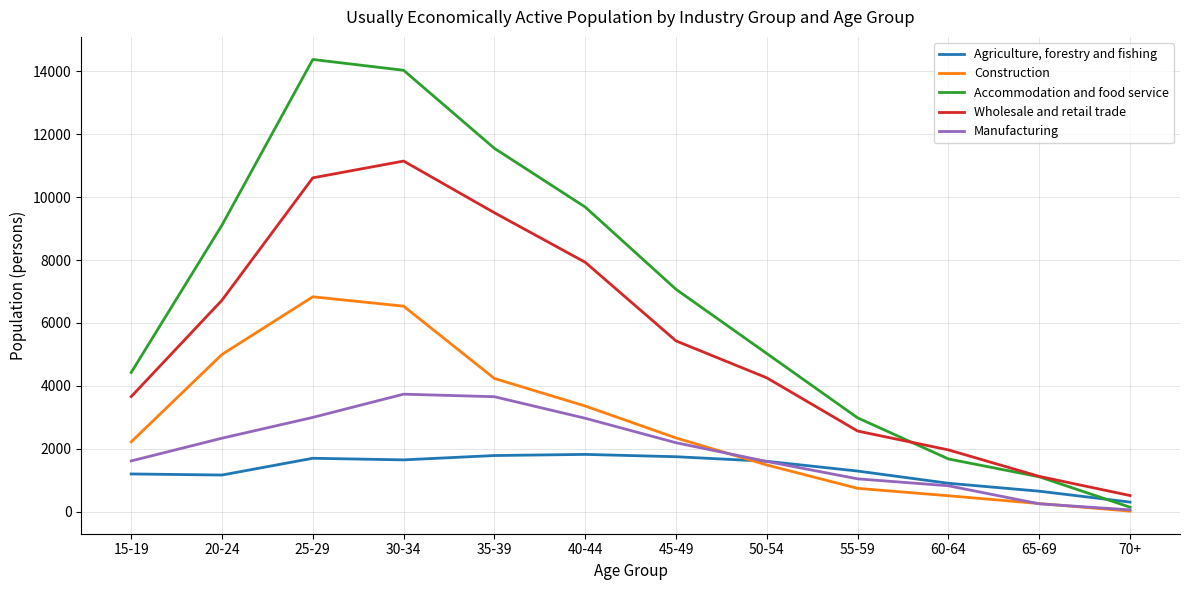

The value of Manufacturing at 25-29 is 1974. True or false?

False